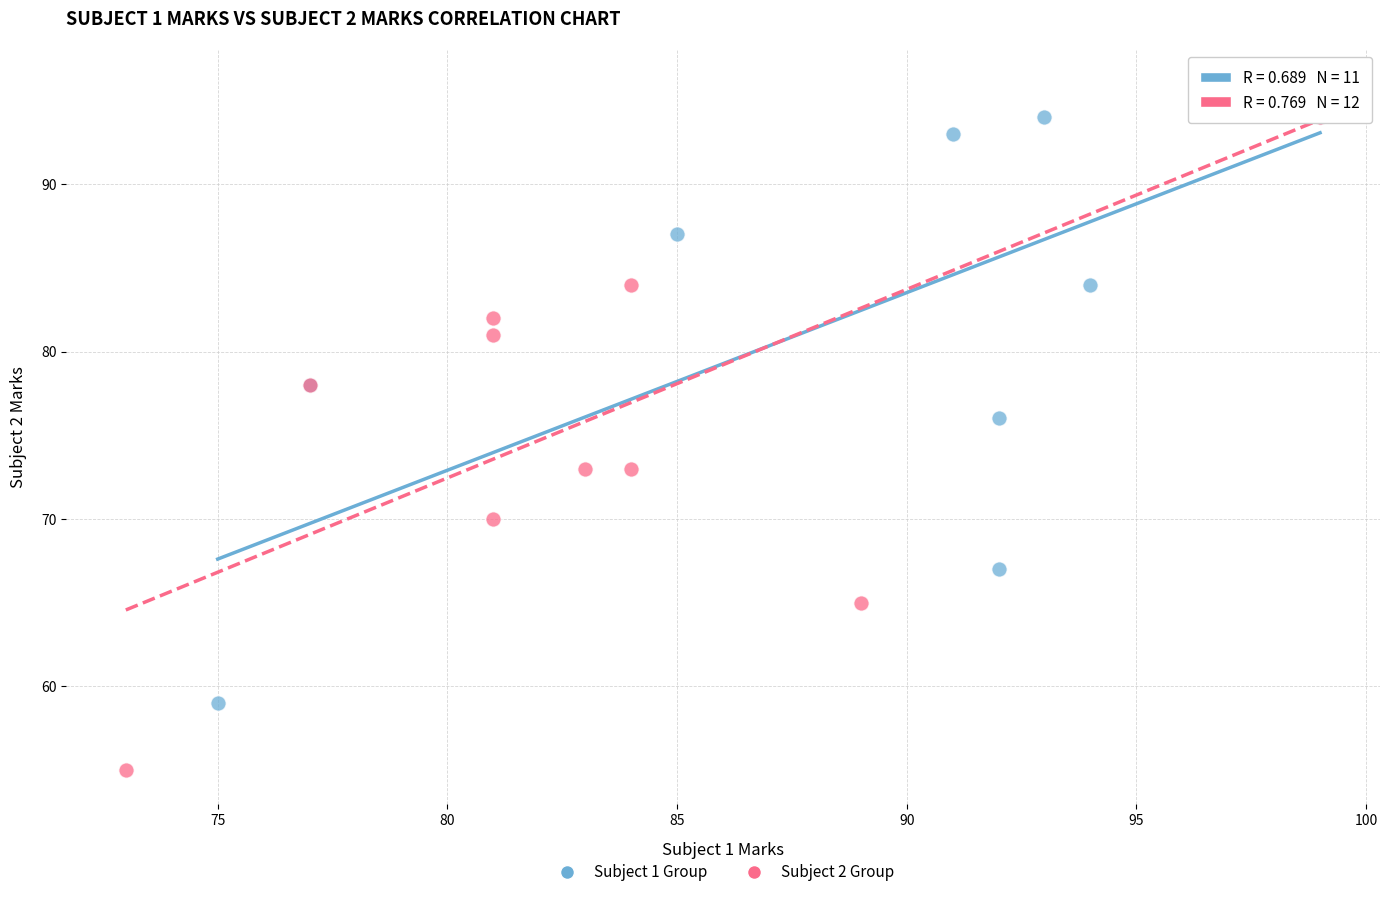

Which series has the widest spread of Y values?

Subject 2 Group